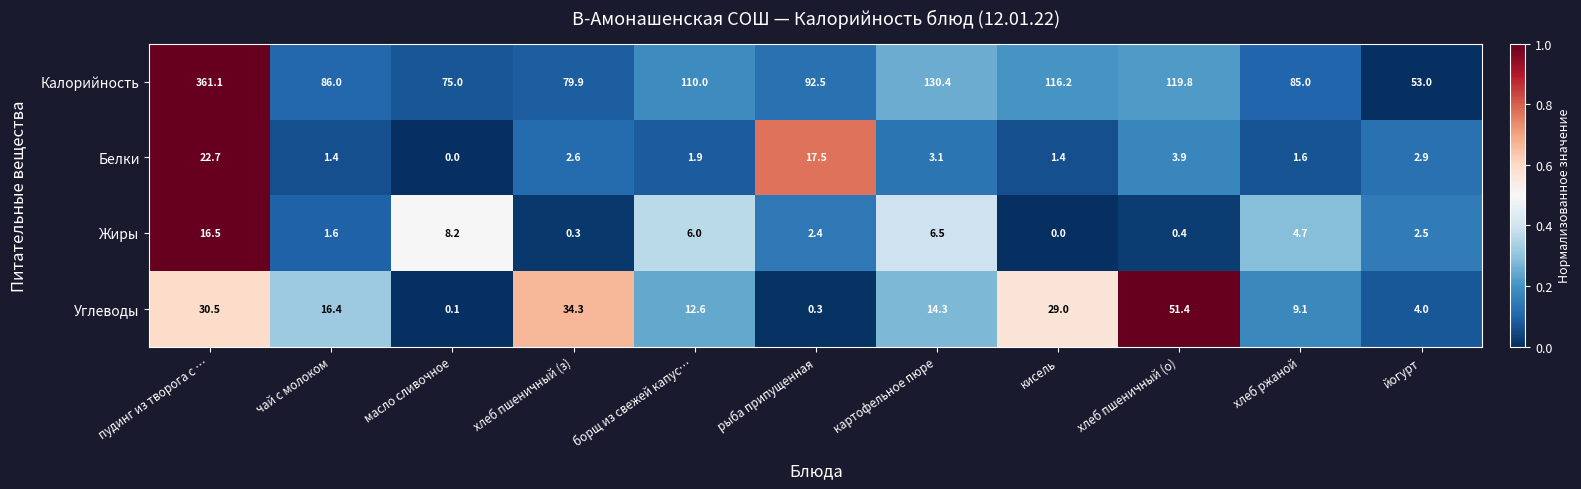

How many values in Белки are above zero?

10